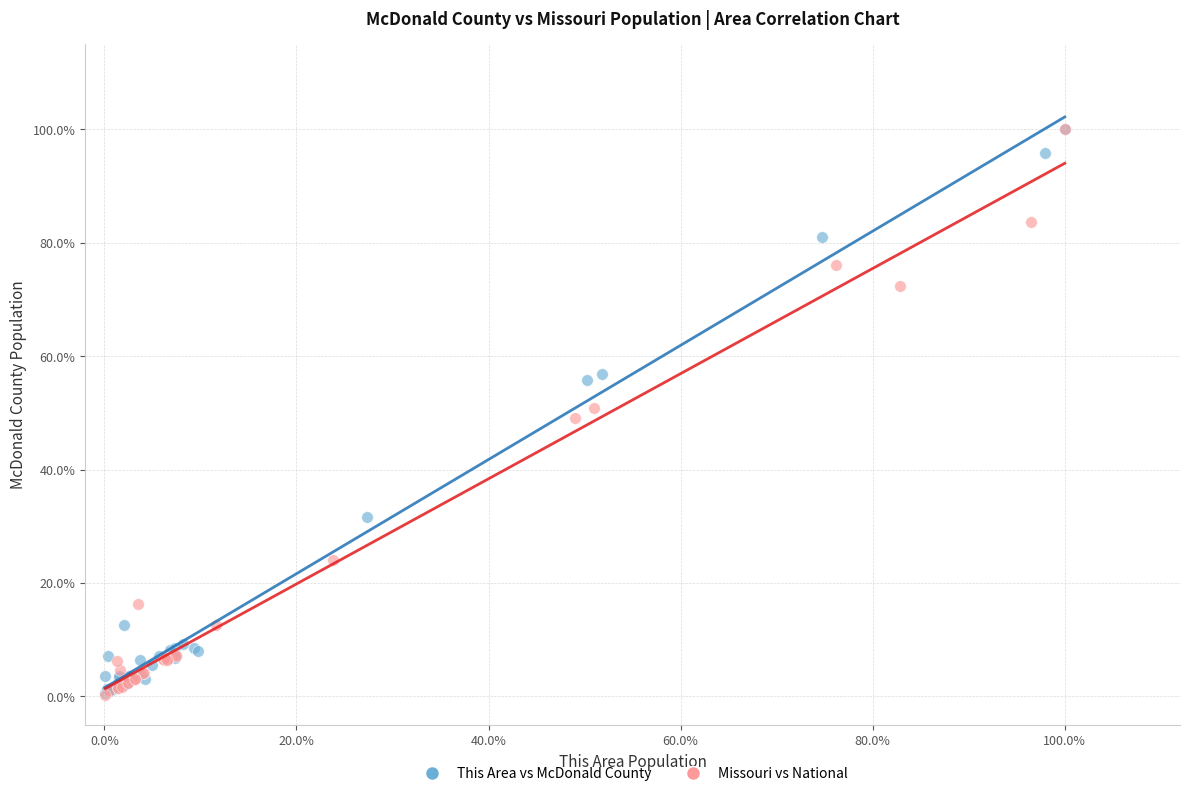

What are all the series names shown in the legend?

This Area vs McDonald County, Missouri vs National